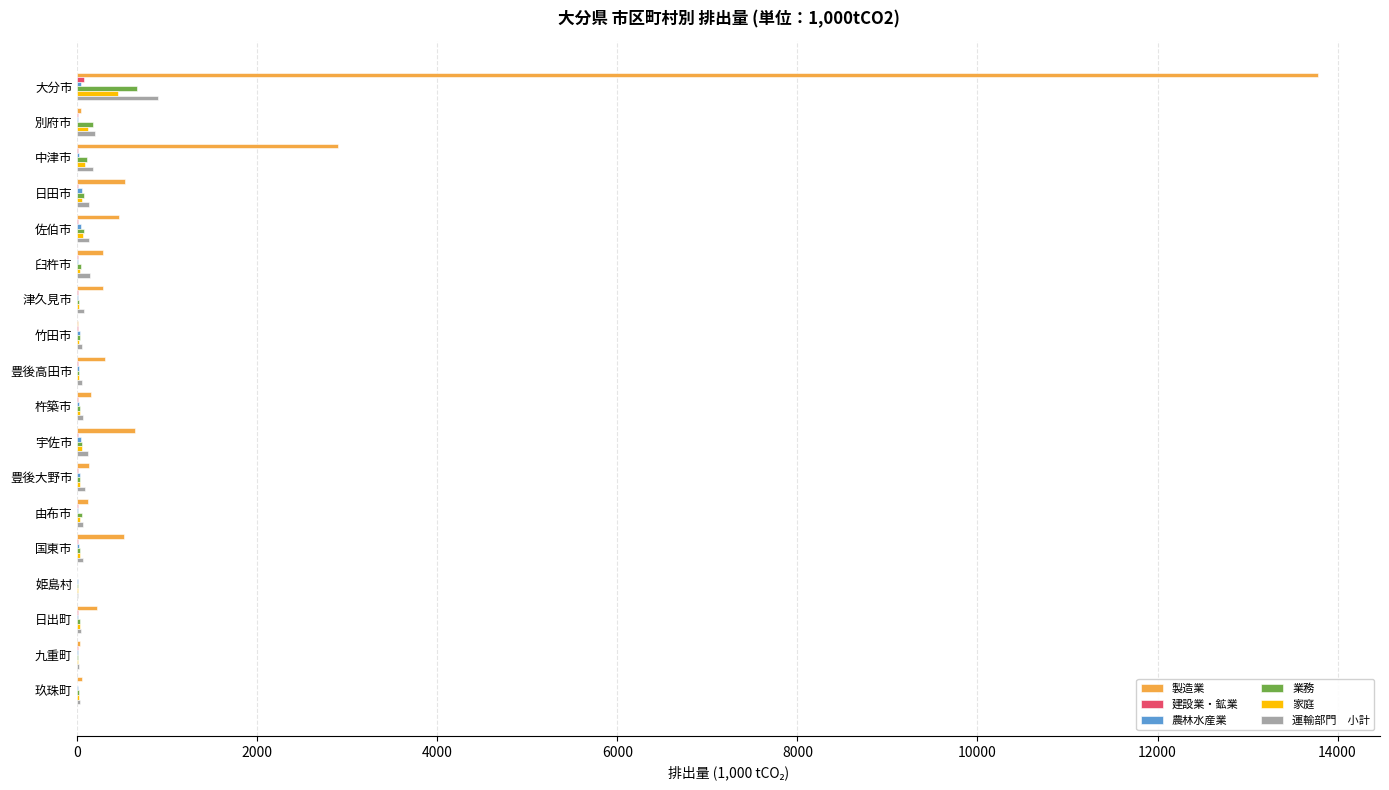

At which category is the sum across all series the highest?

大分市